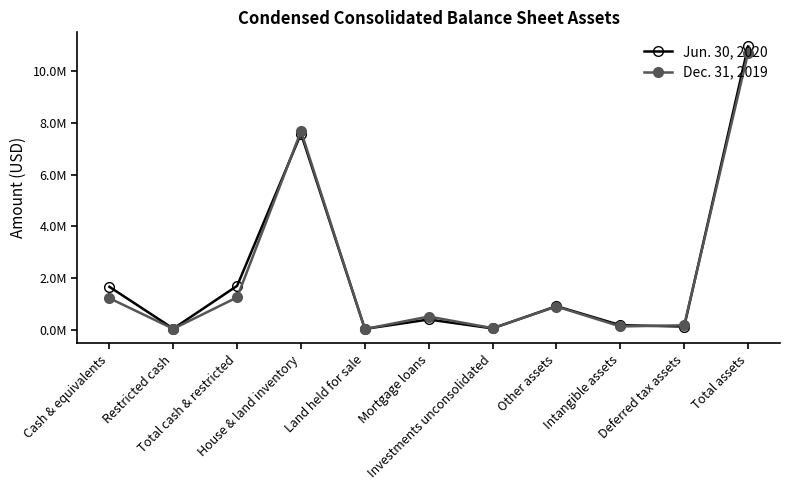

What are all the series names shown in the legend?

Jun. 30, 2020, Dec. 31, 2019